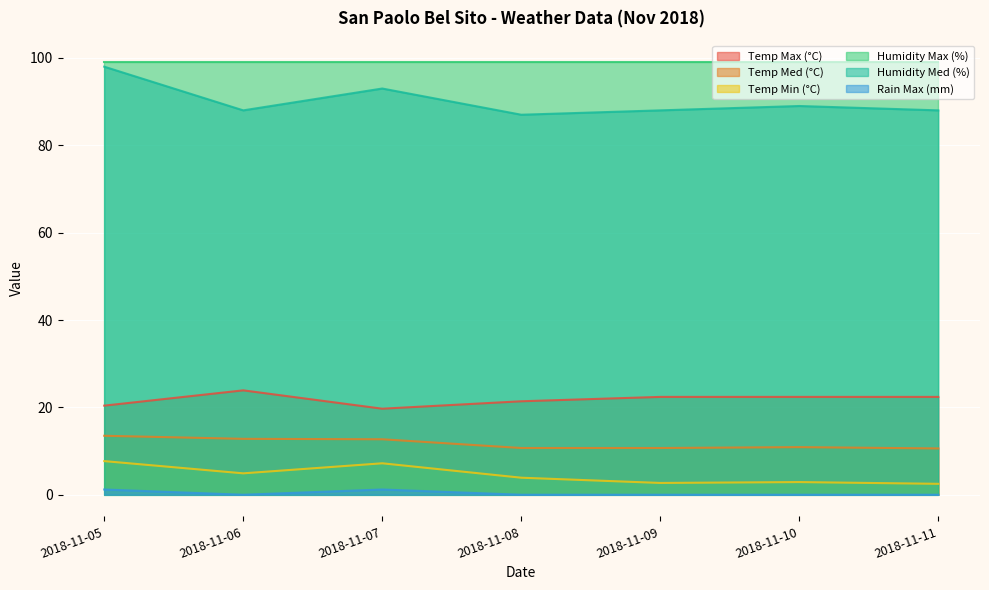

At which label does Temp Min (°C) reach its minimum?

2018-11-11